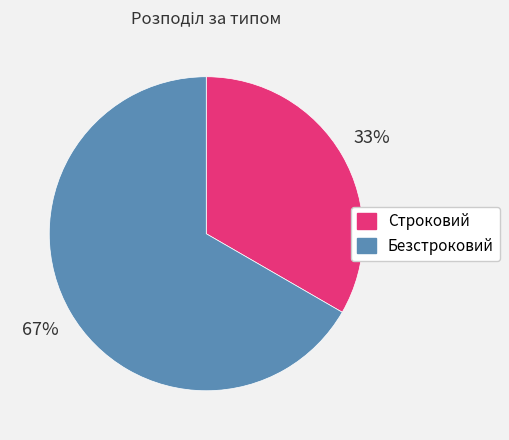

Rank the categories by value from highest to lowest.

Безстроковий, Строковий